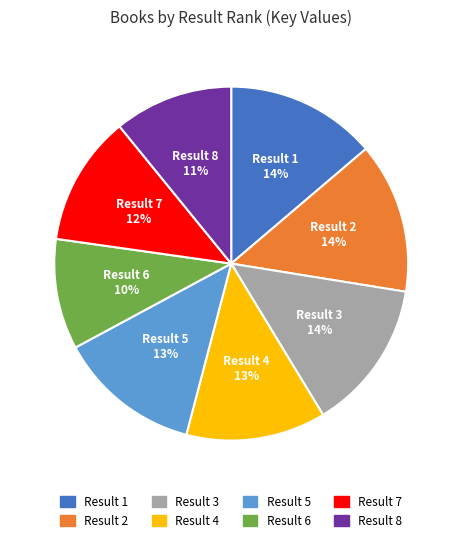

To the nearest percent, what is the difference between the largest and smallest slice percentages?

4%